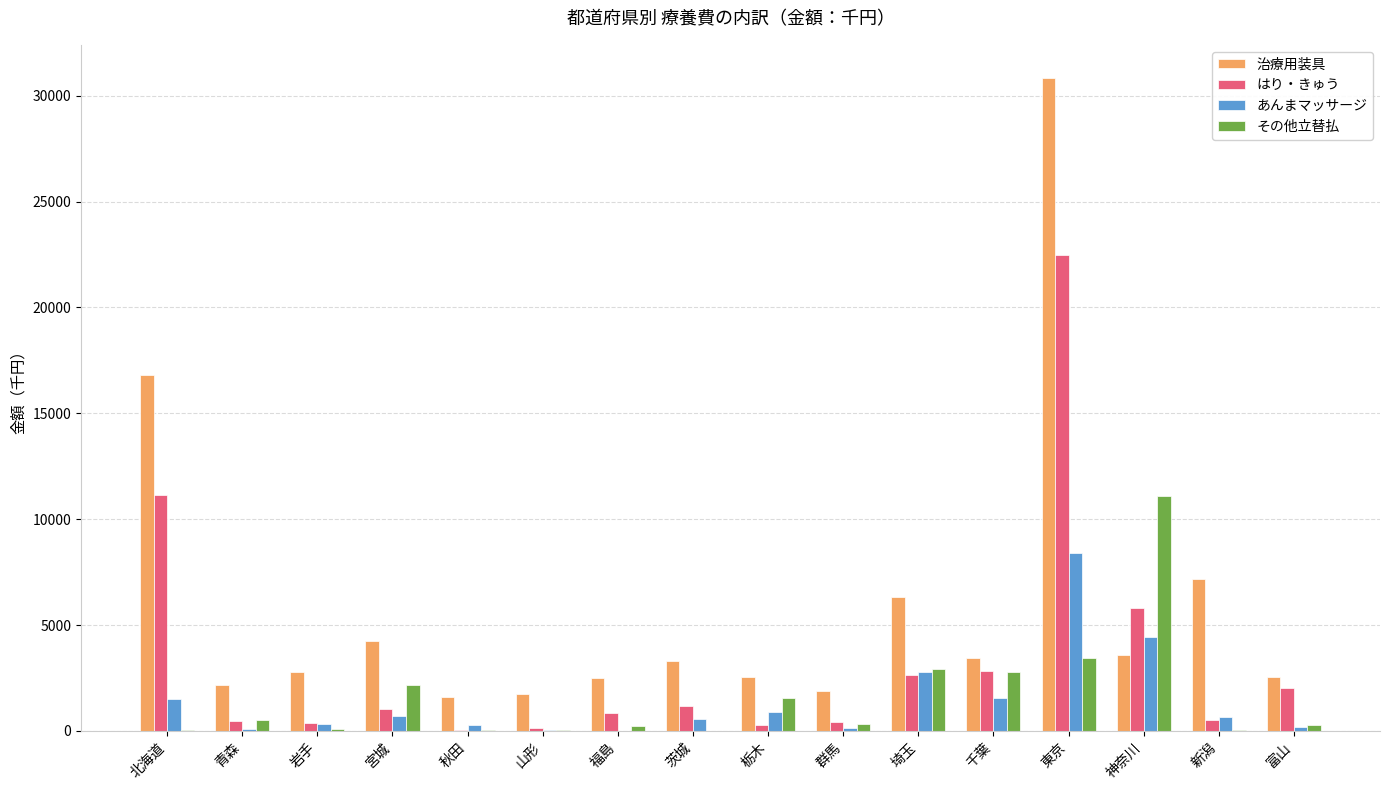

What is the sum of the はり・きゅう values at 埼玉 and 宮城?

3661.0